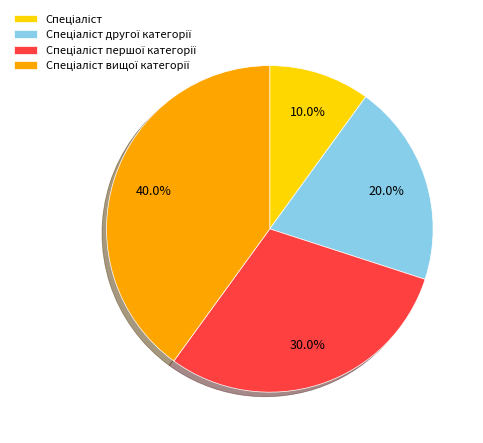

Is there any slice that represents more than half of the pie?

No